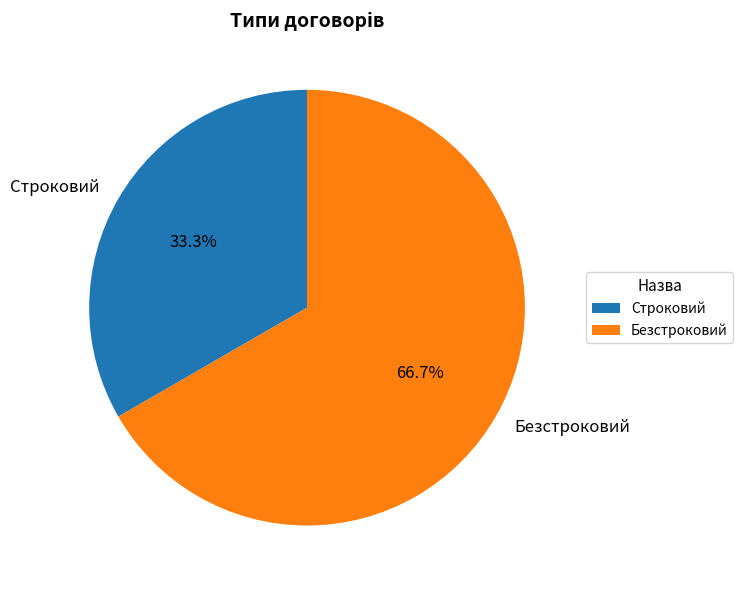

What is the smallest slice in the pie chart?

Строковий